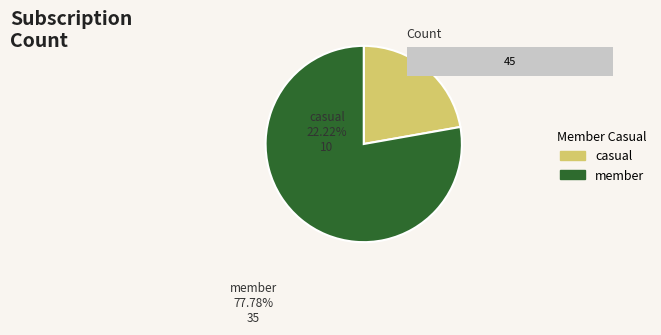

Do 14 and 13 together represent more than half of the pie?

No